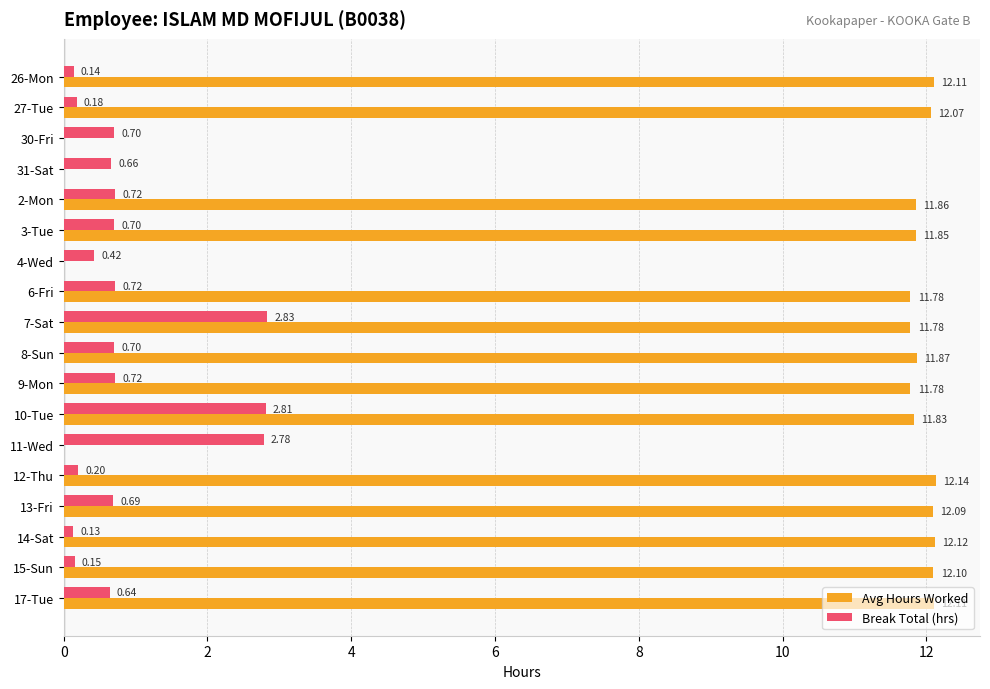

Between 30-Fri and 17-Tue, which series saw the biggest shift?

Avg Hours Worked